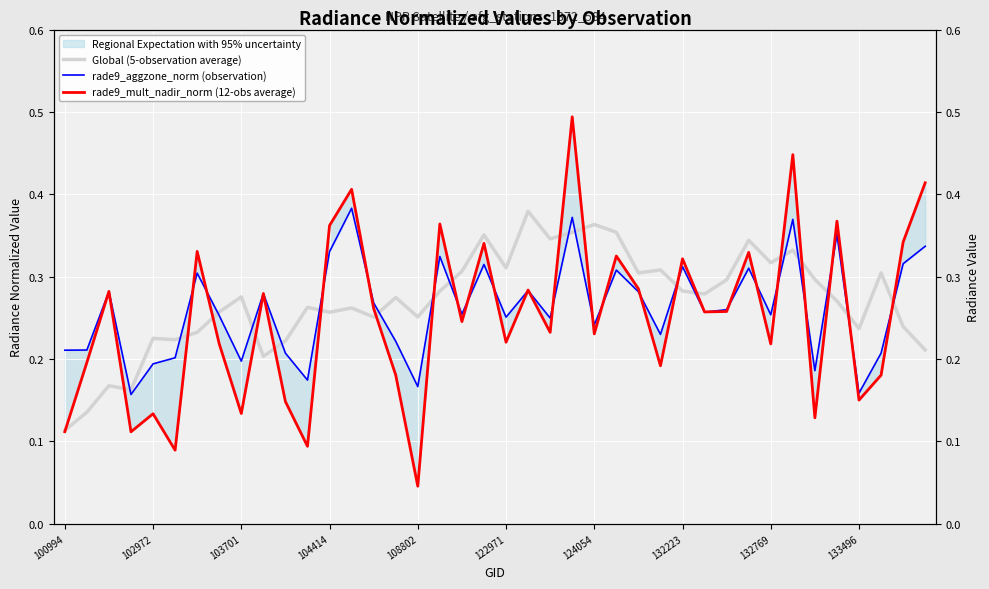

How many lines are shown in the chart?

3